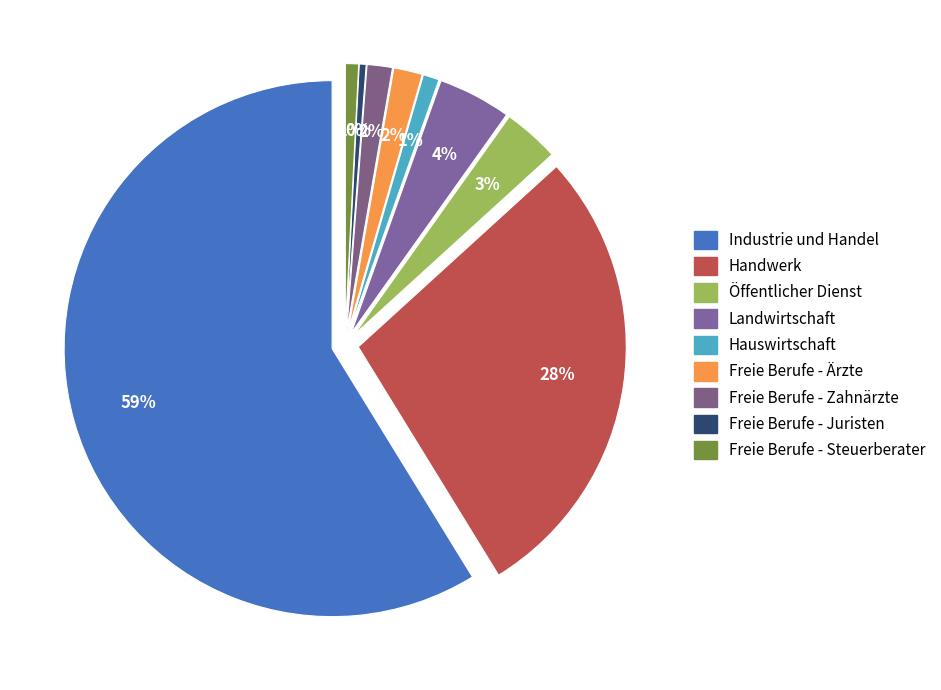

Does Industrie und Handel represent more than half of the total?

Yes